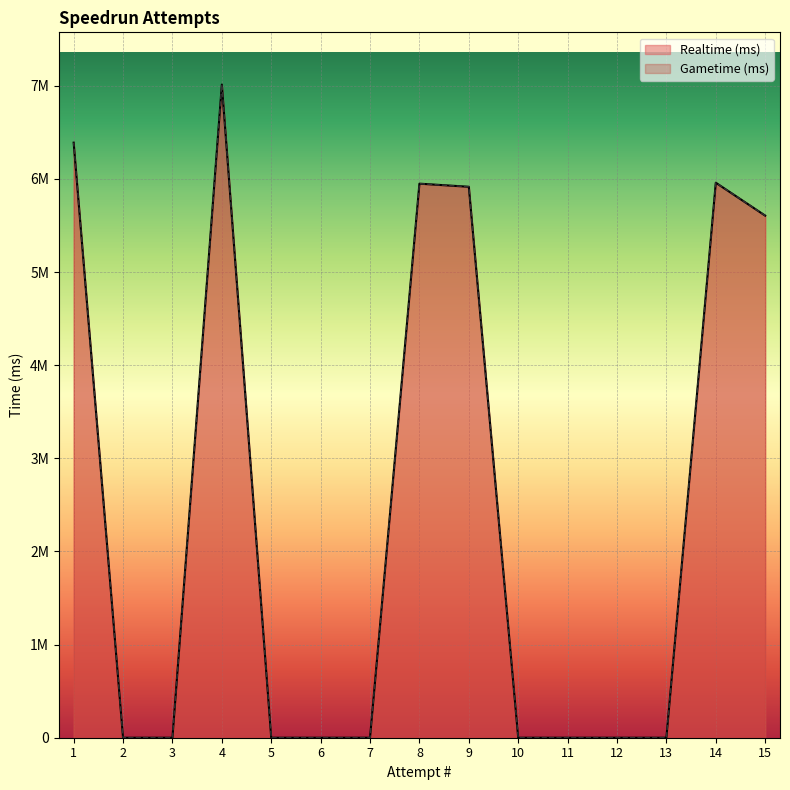

How many values in the Realtime (ms) series exceed 0?

6